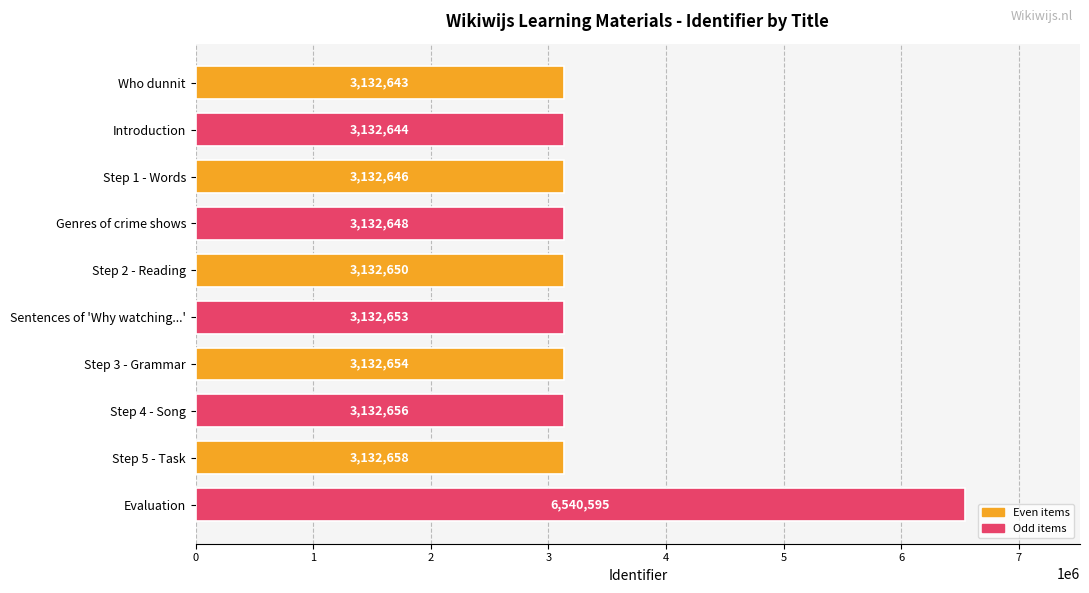

What is the change in value from Who dunnit to Evaluation?

+3407952